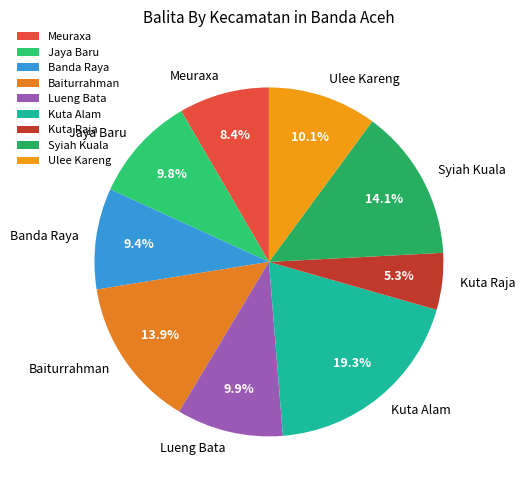

Is it true that Kuta Raja is 1% of the pie?

False